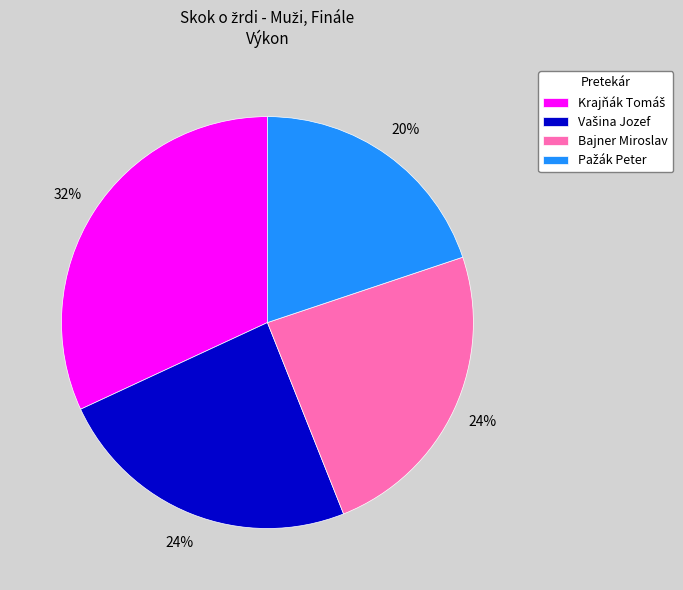

True or false: Bajner Miroslav accounts for 35% of the total.

False